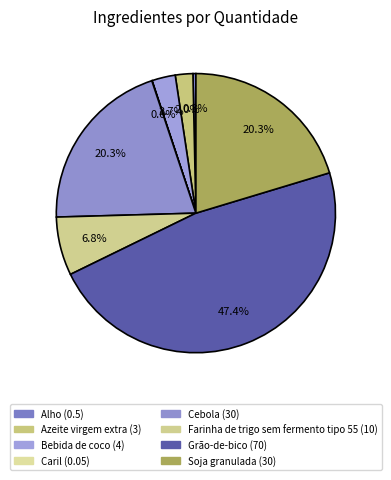

What is the change in value from Bebida de coco to Caril?

-4.0